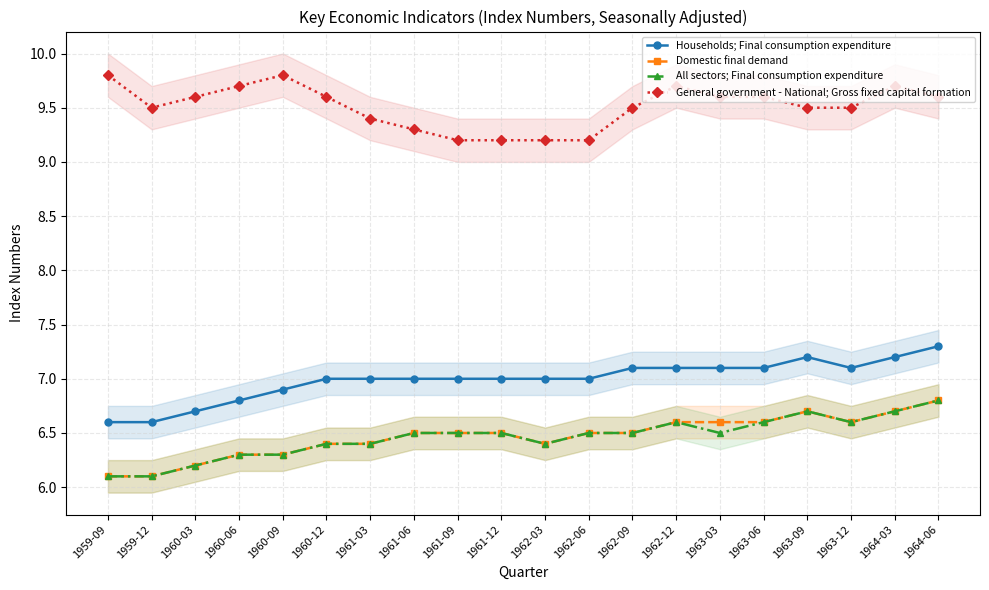

What is the average value of the Households; Final consumption expenditure series?

7.0